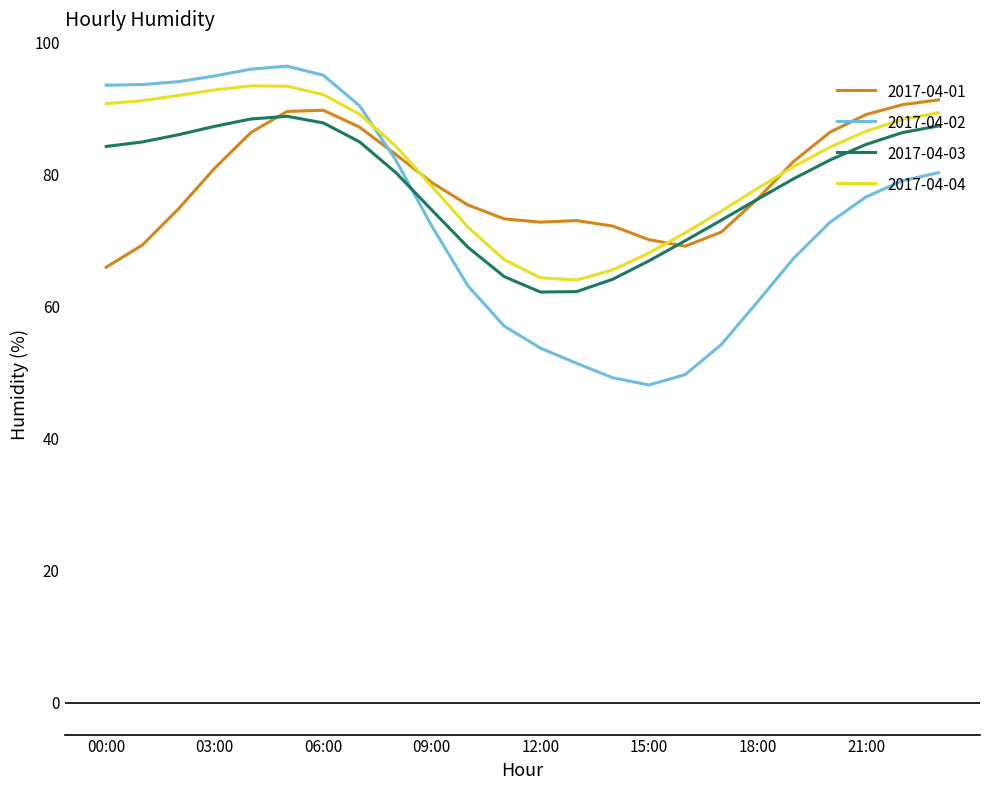

Which series has the largest range (max minus min)?

2017-04-02